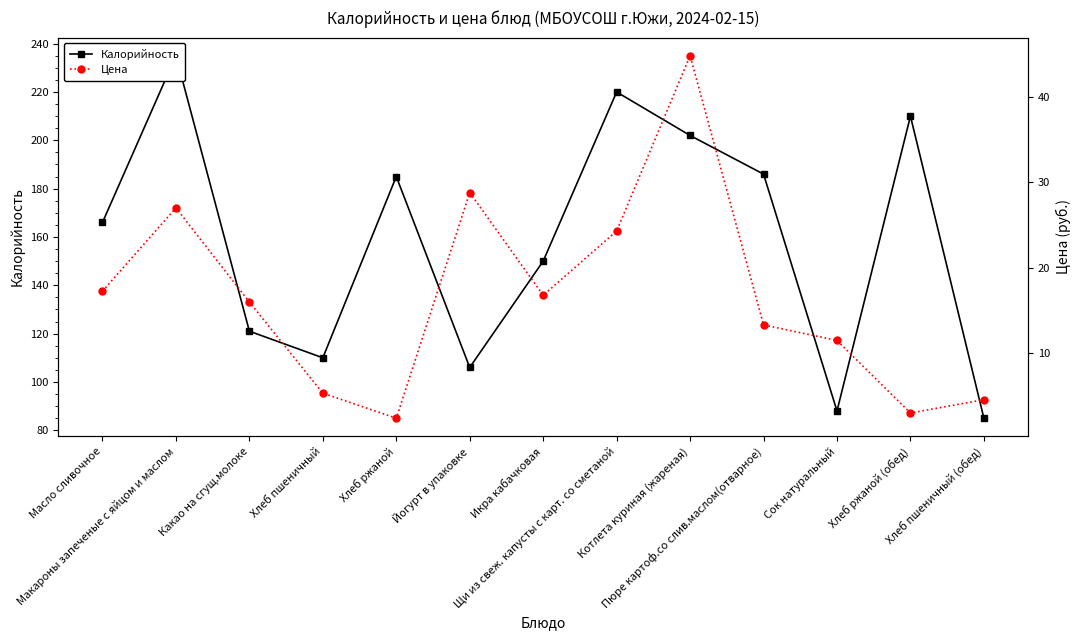

Is the value of Калорийность at Сок натуральный greater than the value of Цена at Хлеб ржаной?

Yes